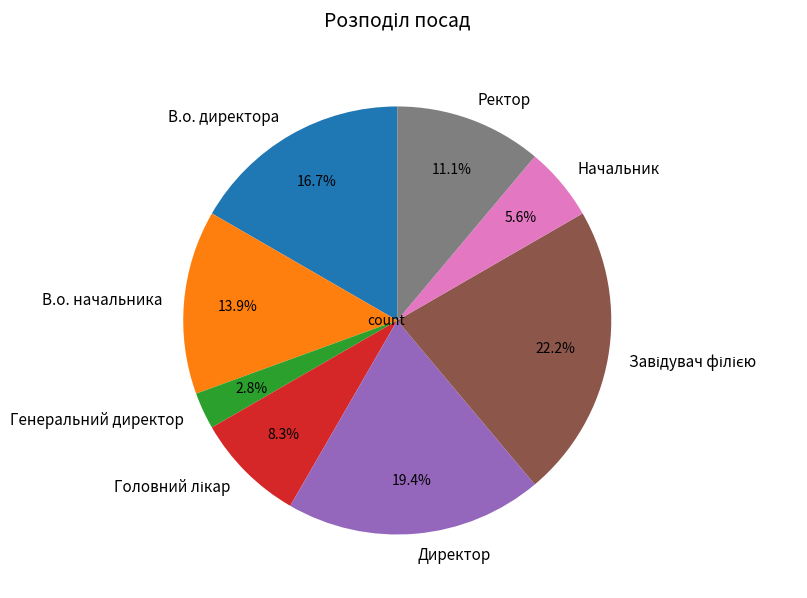

To the nearest percent, what percentage of the pie is Генеральний директор?

3%